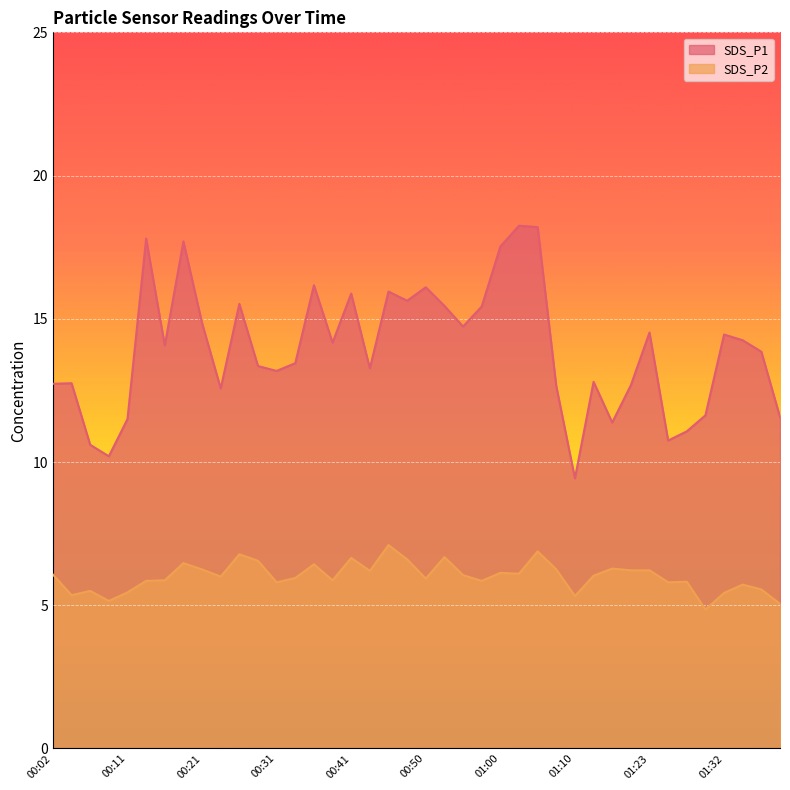

The SDS_P1 series shows 15.9 at 00:45. True or false?

True